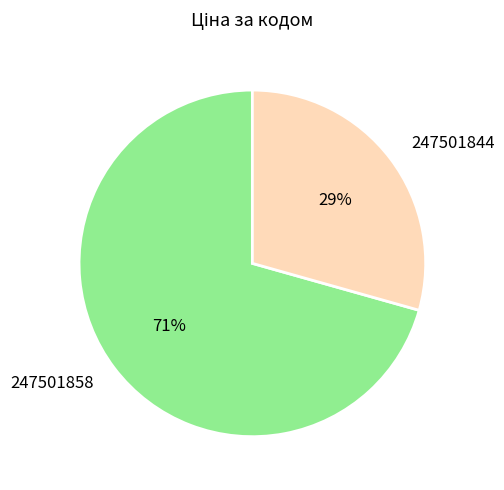

To the nearest percent, what is the combined percentage of 247501844 and 247501858?

100%